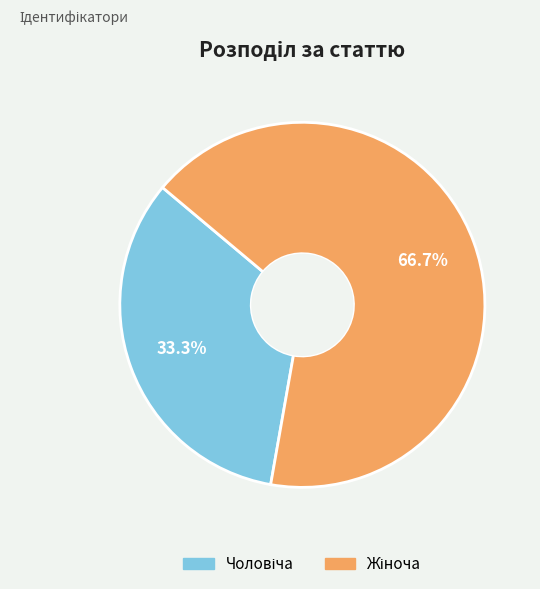

How many slices are in this pie chart?

2